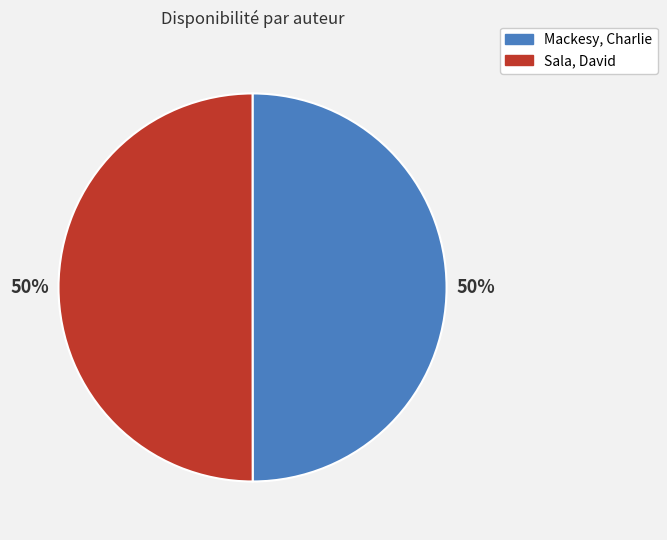

The Mackesy, Charlie slice represents 42% of the pie. True or false?

False